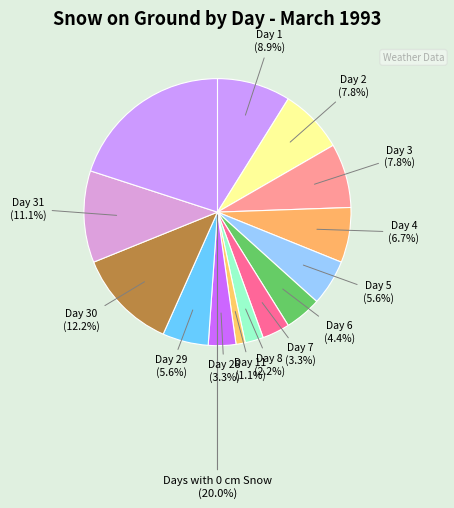

Is it true that Day 14 is 1% of the pie?

False